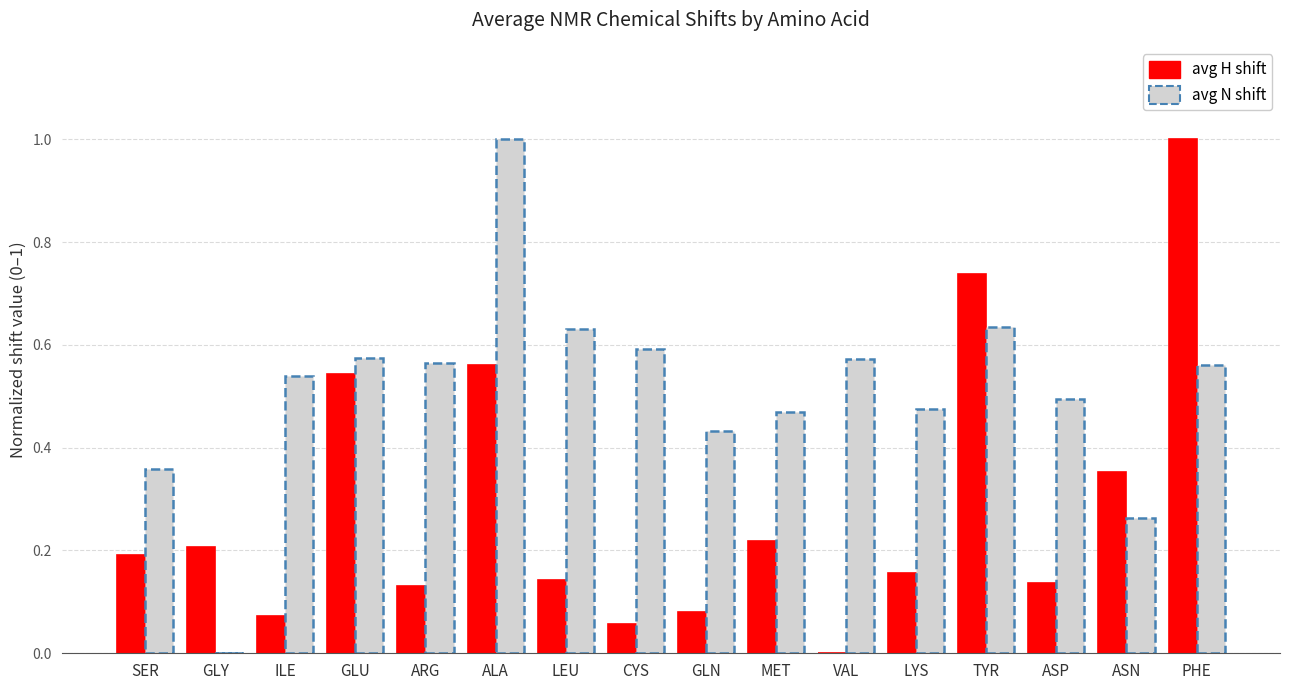

What is the sum of all avg H shift values?

4.6